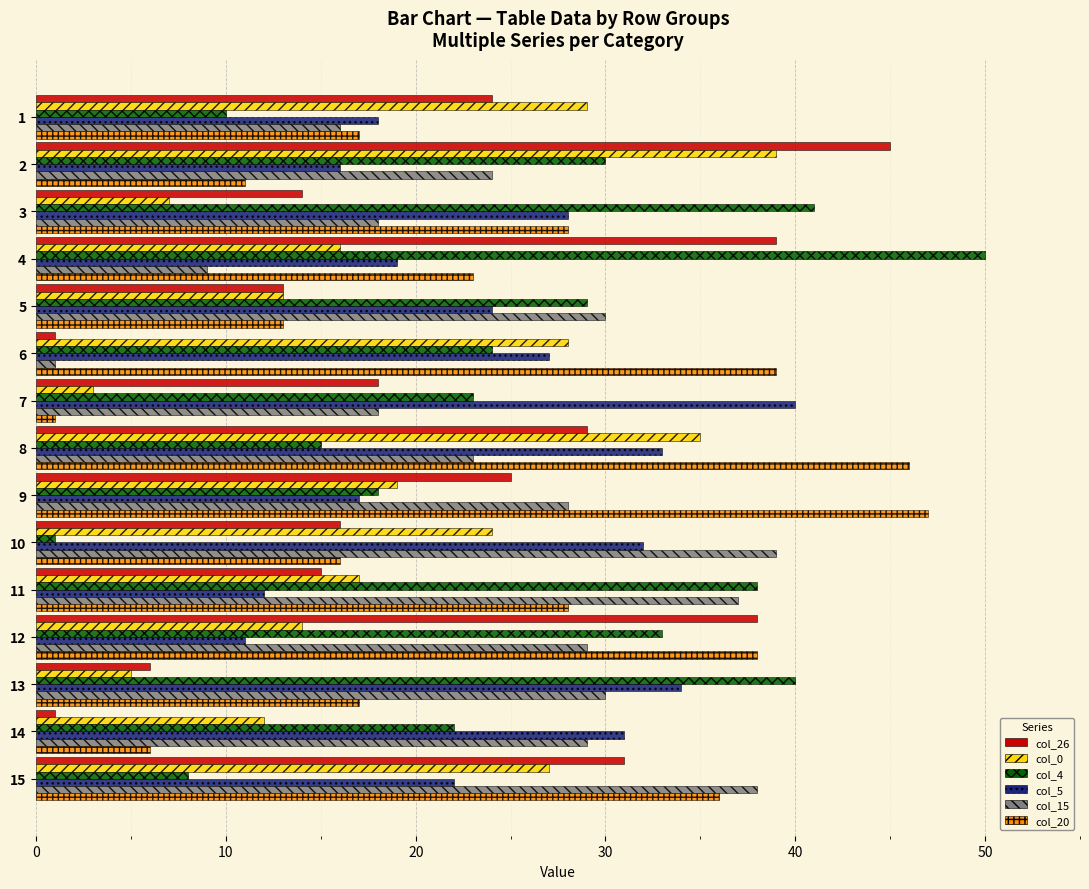

What is the difference between the maximum and second lowest values in the col_20 series?

41